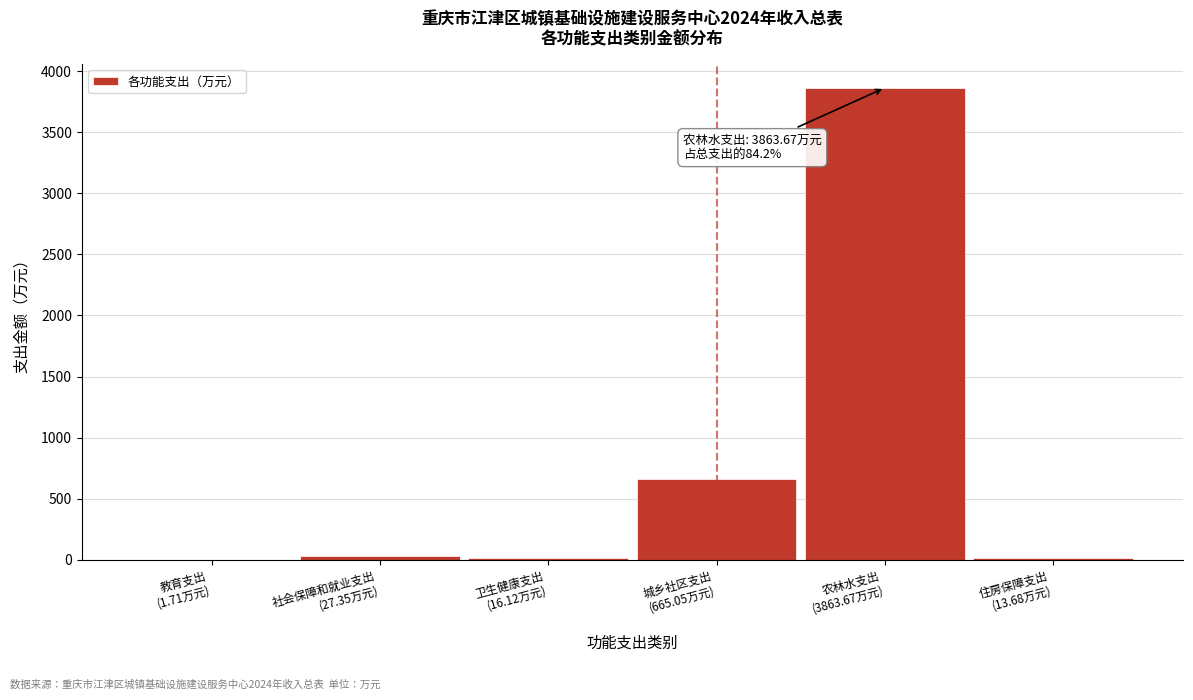

What is the sum of all values?

4587.6